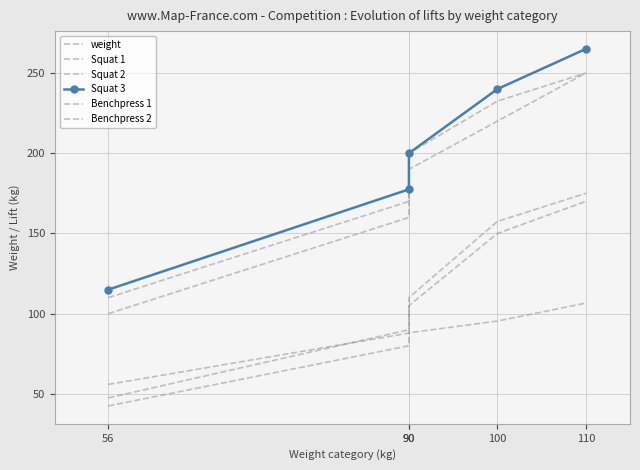

Where is Squat 3 nearest to the value 190?

90